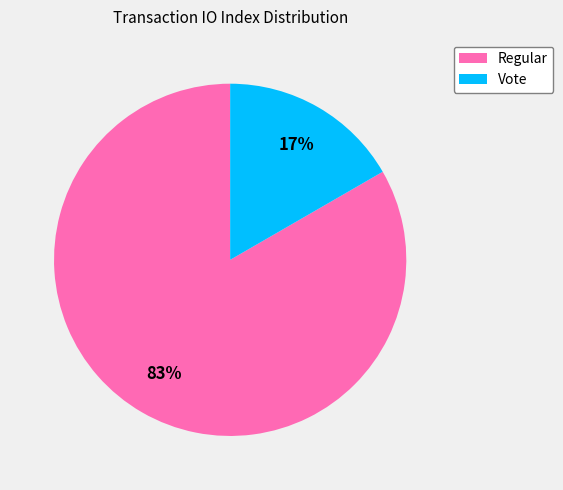

True or false: Regular accounts for 83% of the total.

True